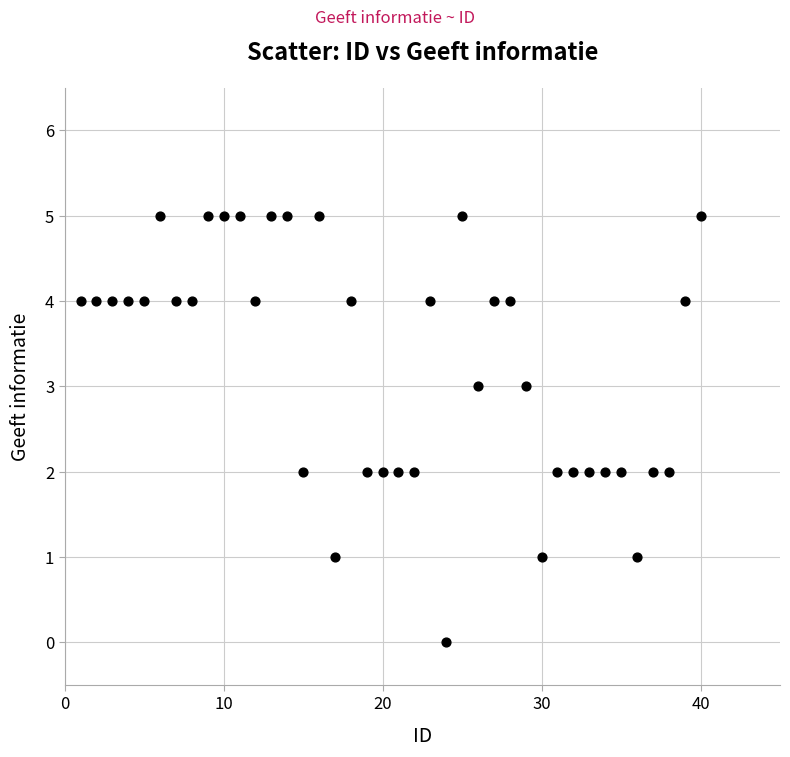

What is the range of Y values (max minus min)?

5